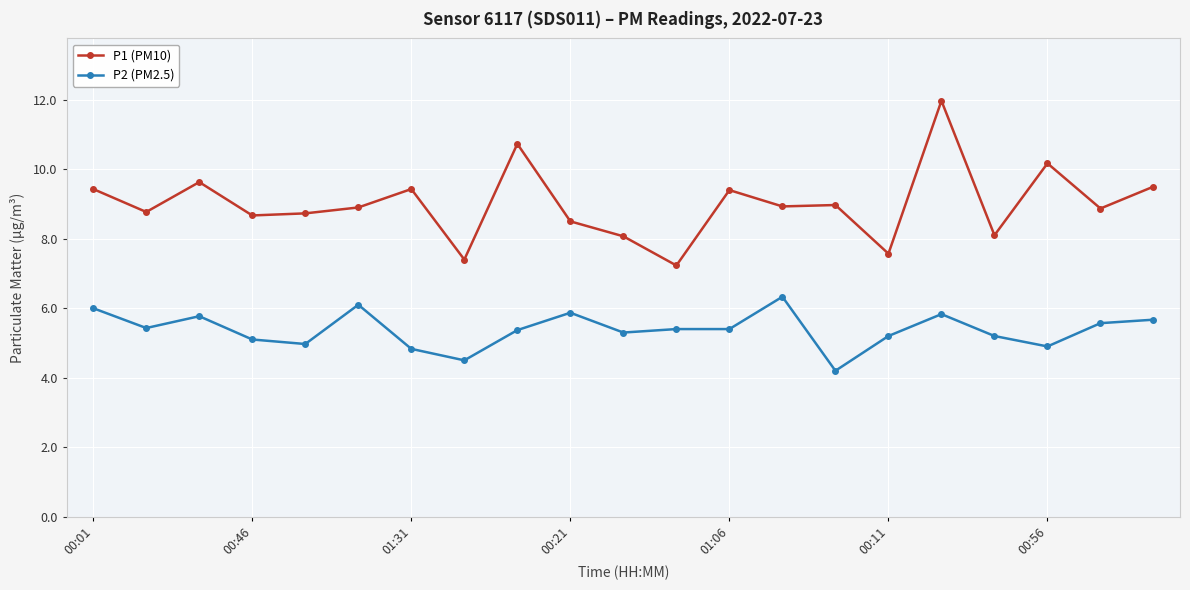

True or false: P1 (PM10) and P2 (PM2.5) intersect in this chart.

False